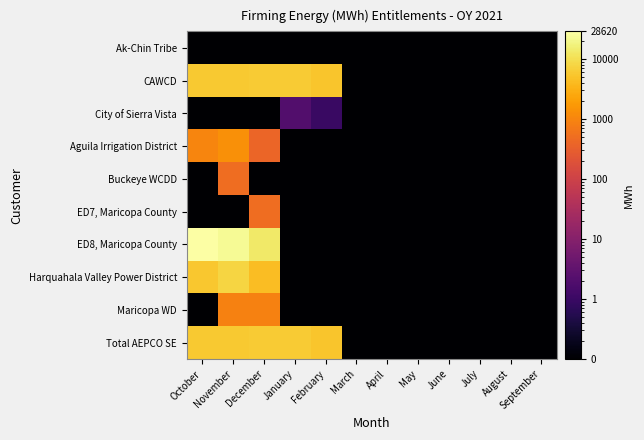

How many categories are shown in the chart?

12